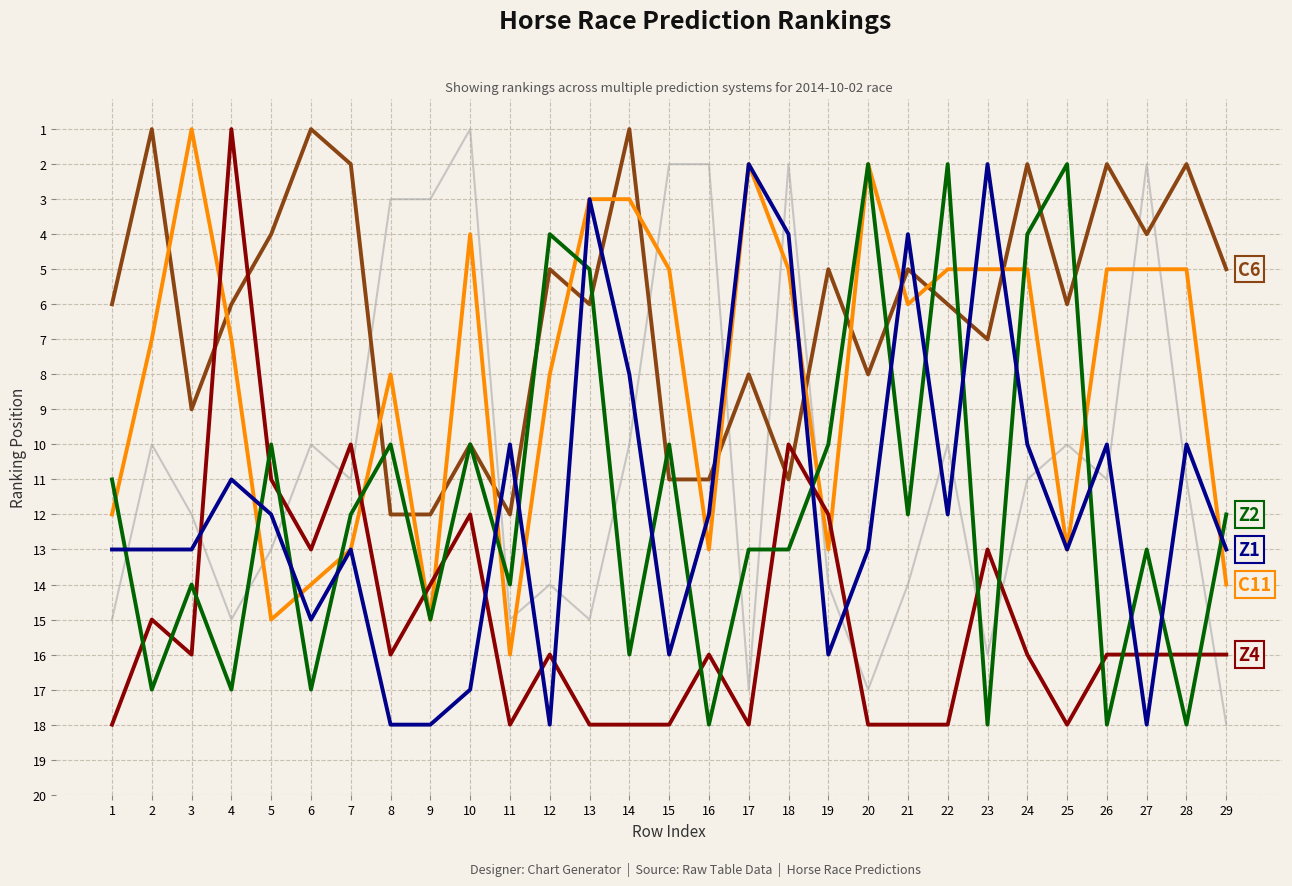

What is the difference between the highest and lowest values at 20?

16